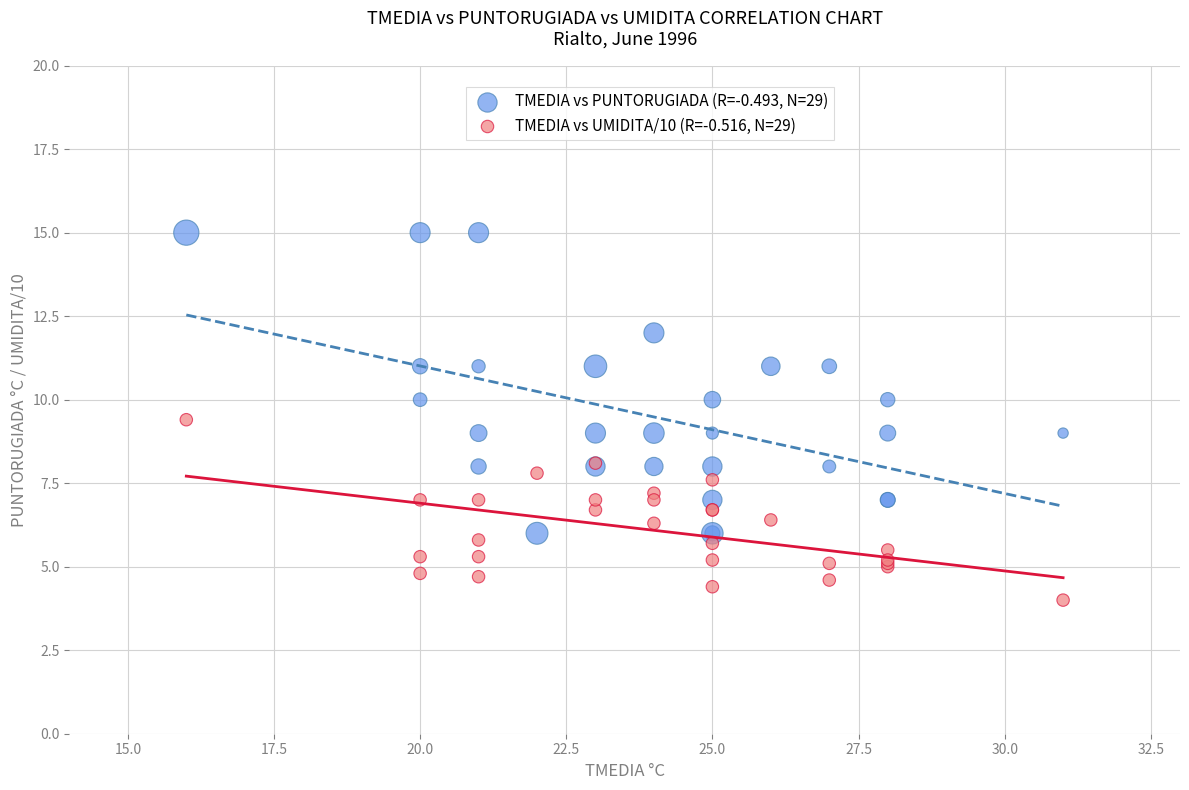

Which series contains the highest Y value?

TMEDIA vs PUNTORUGIADA (R=-0.493, N=29)